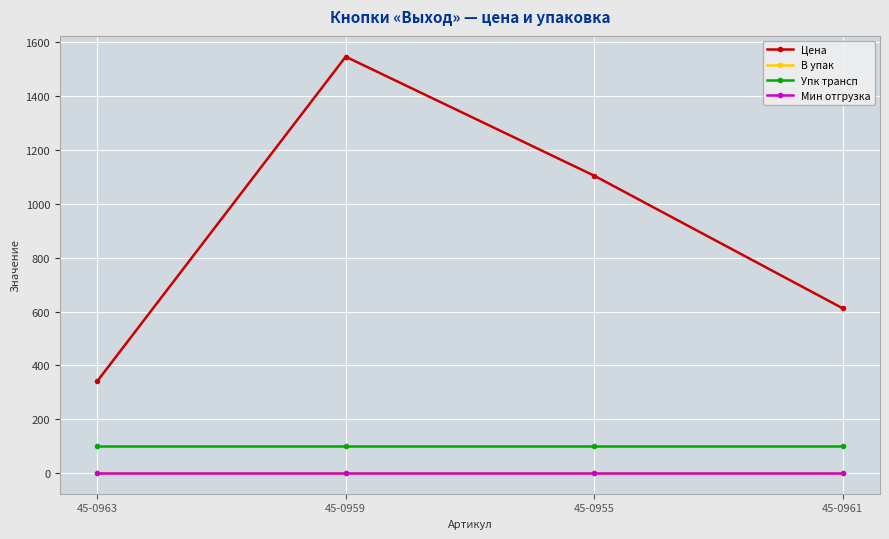

Is this an area chart (filled region under the line)?

No